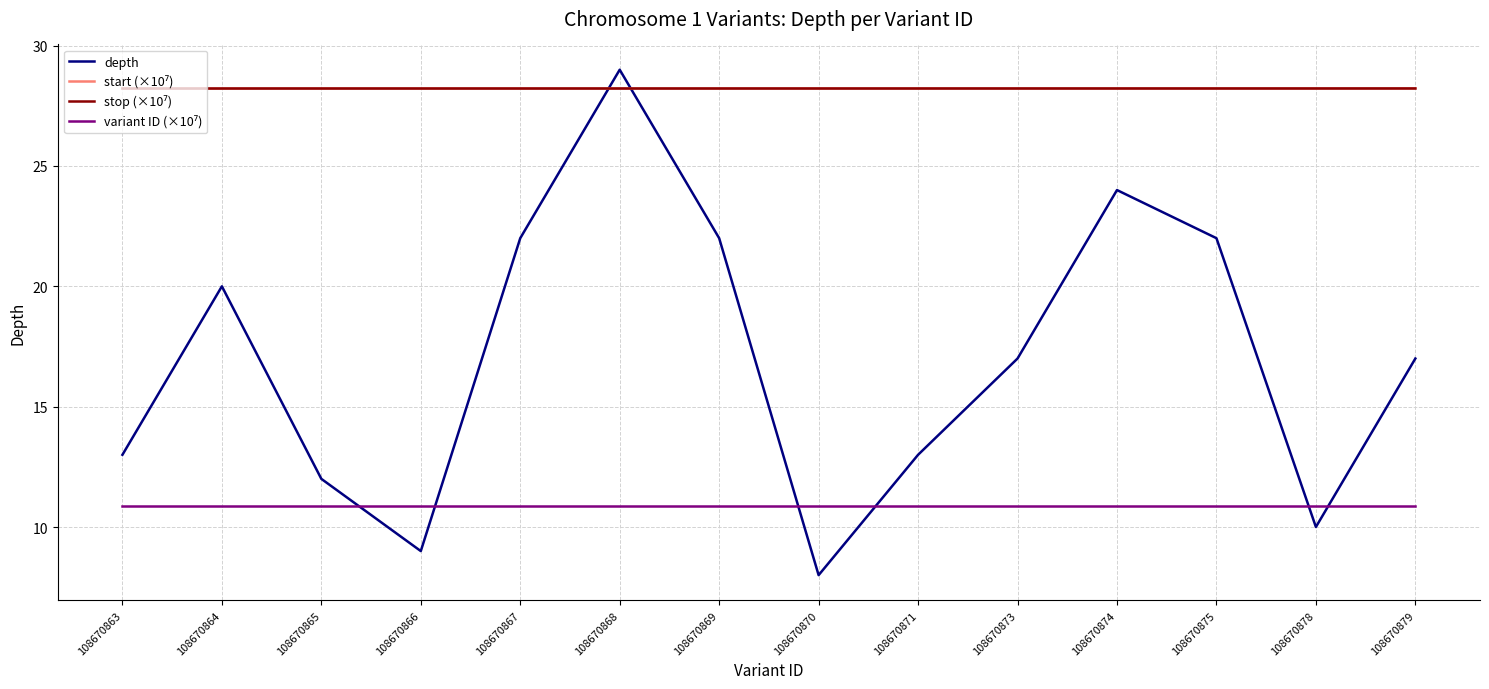

What is the greatest value displayed?

29.0